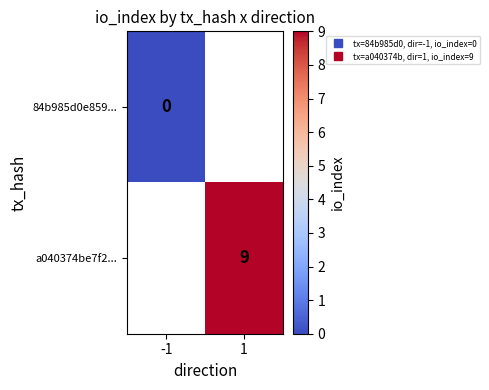

Read the a040374be7f2... value at 1.

9.0